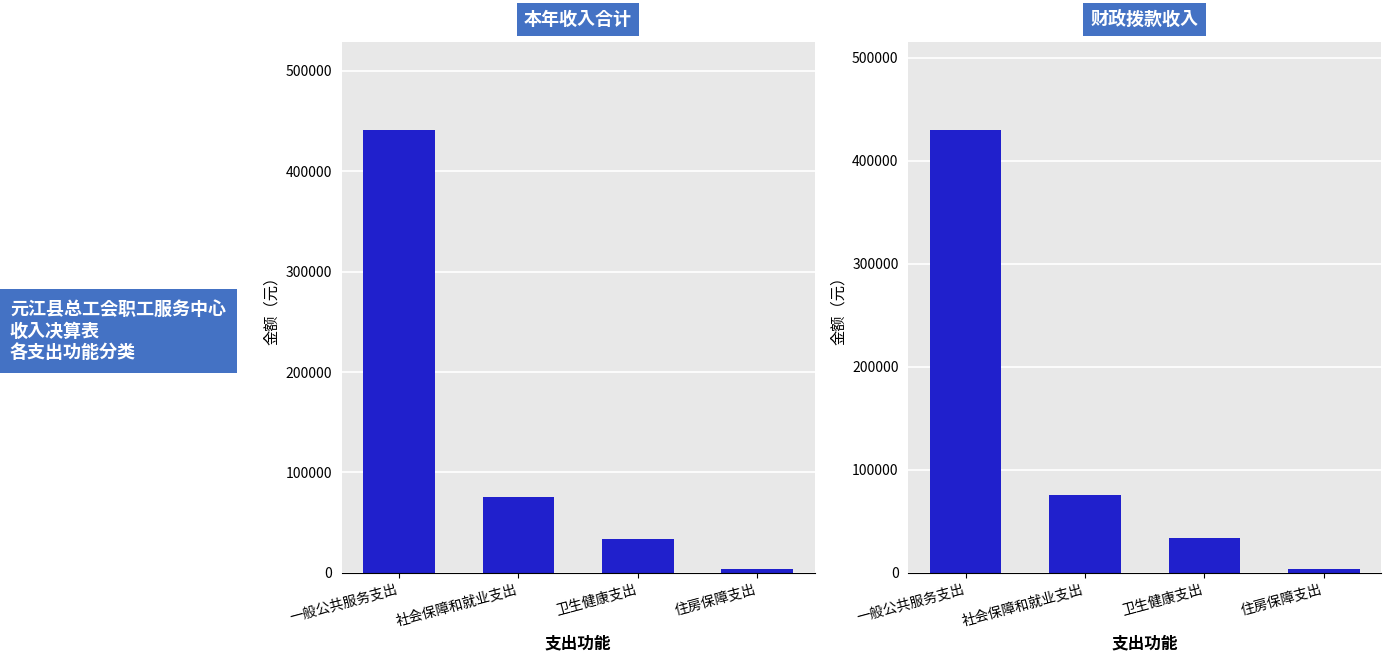

At which label does 本年收入合计 reach its peak?

一般公共服务支出